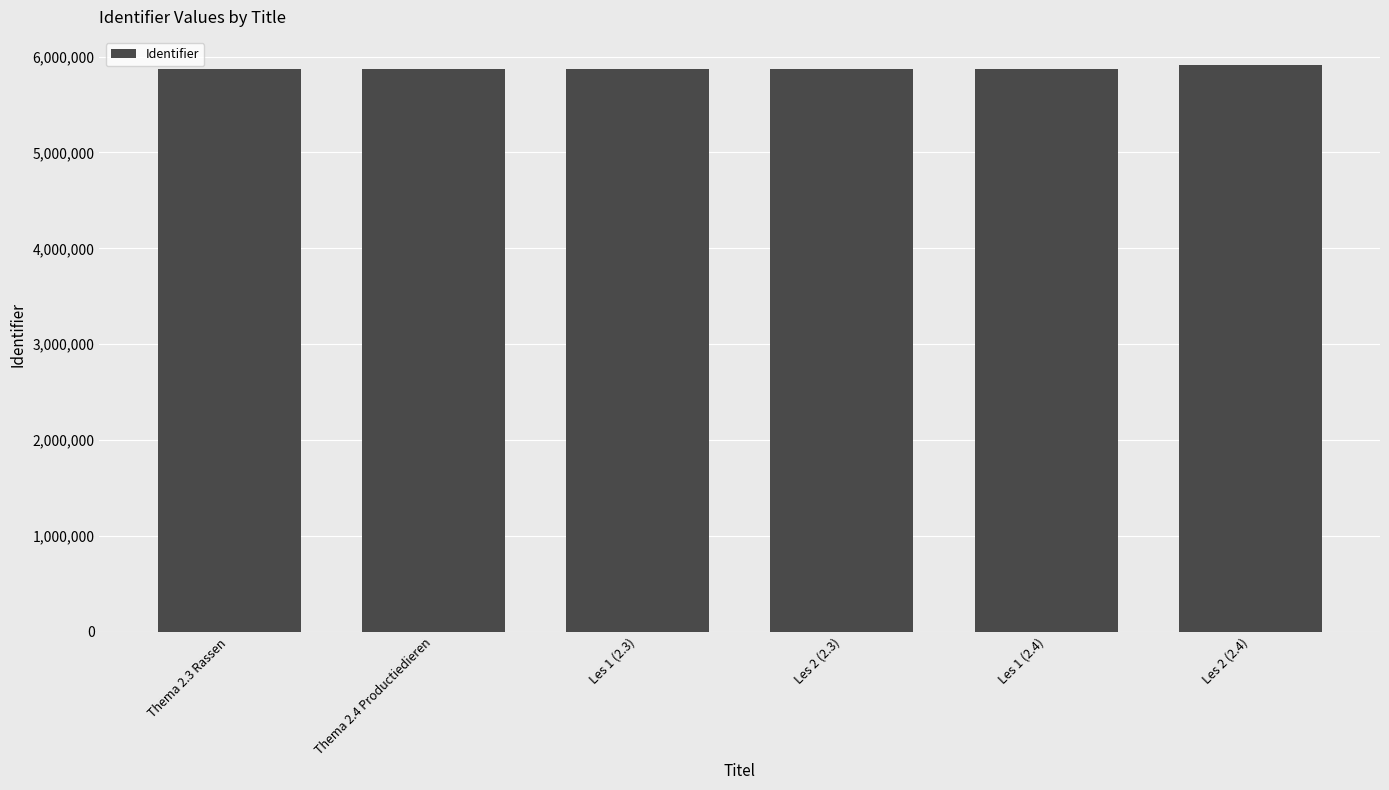

What is the label of the 2nd bar from the left?

Thema 2.4 Productiedieren